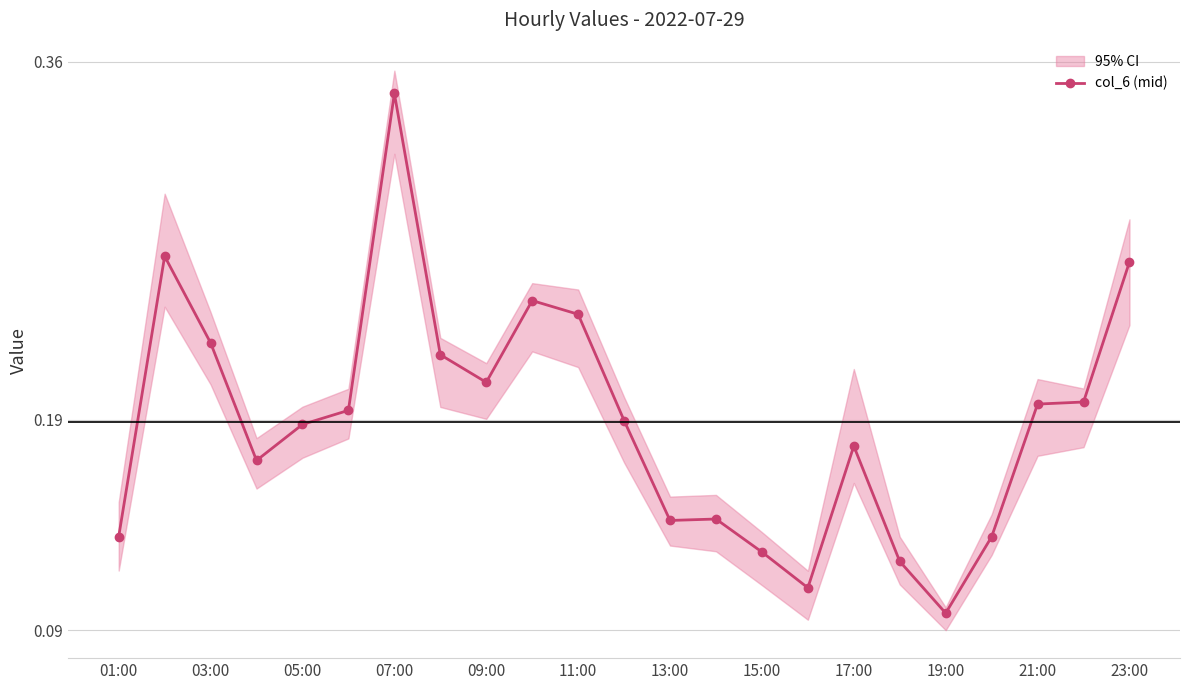

How many points are higher than both their immediate neighbors (excluding endpoints)?

5